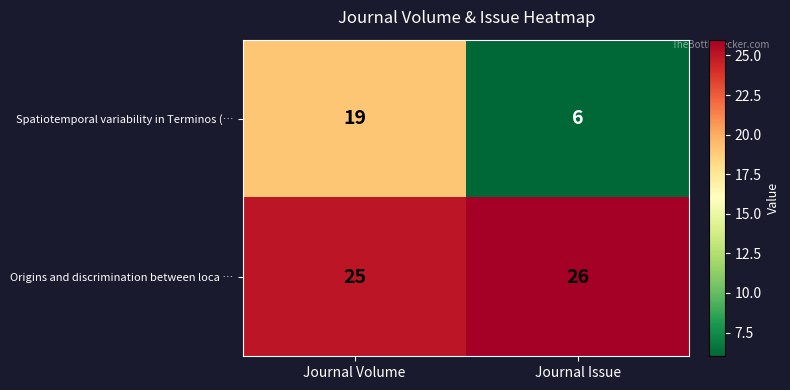

Which category has the lowest value in the Spatiotemporal variability in Terminos (… series?

Journal Issue